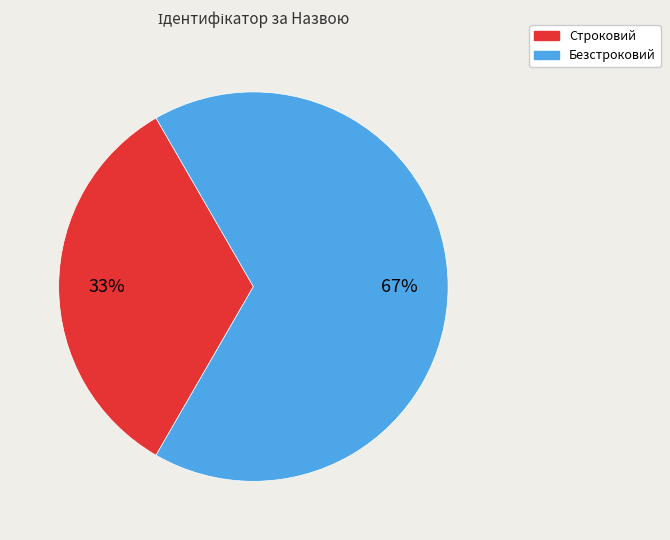

Is Строковий the majority of the pie?

No